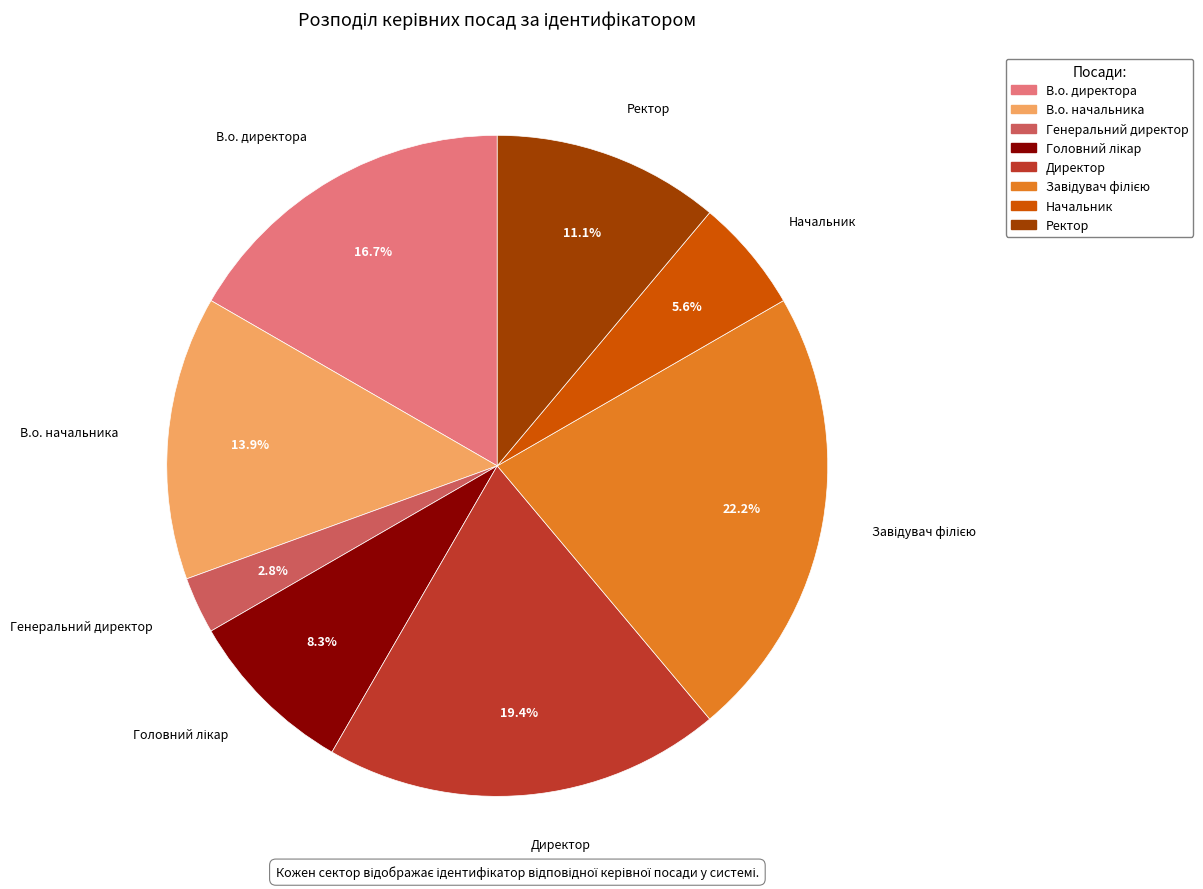

Is Начальник the majority of the pie?

No